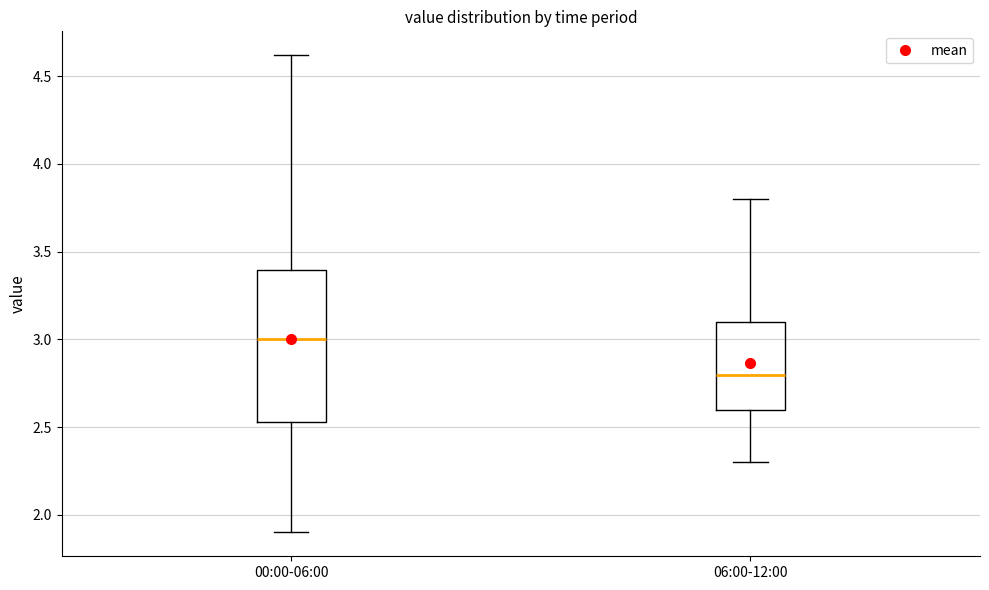

Reading left to right, transcribe this box plot: for each box, give where its median line is, the range the box spans, and where its two whiskers end, as read against the y-axis. The values are not printed on the chart, so give them approximately, as read against the axis.

00:00-06:00: median 3.00, box 2.55 to 3.40, whiskers 1.90 to 4.60
06:00-12:00: median 2.80, box 2.60 to 3.10, whiskers 2.30 to 3.80